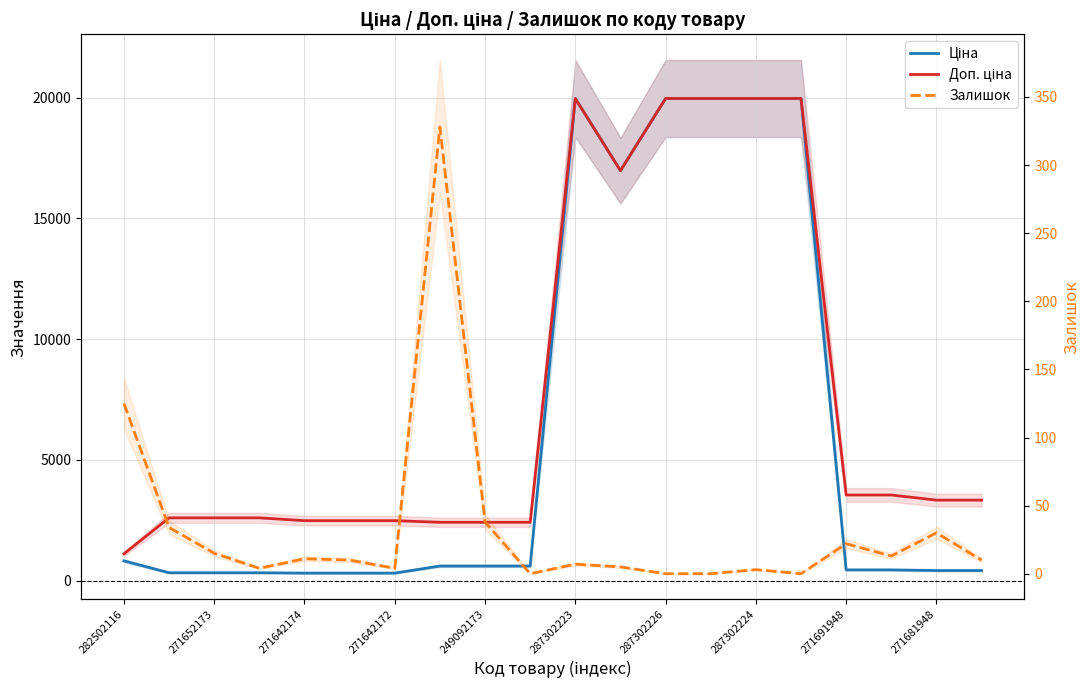

What is the label of the 20th point from the left?

19